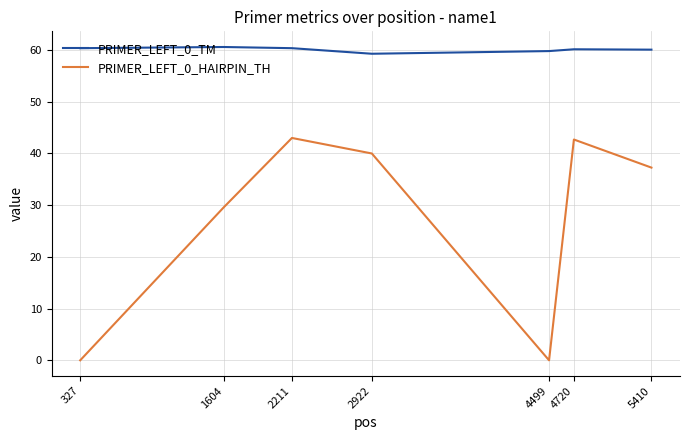

True or false: PRIMER_LEFT_0_TM and PRIMER_LEFT_0_HAIRPIN_TH cross at least once.

False